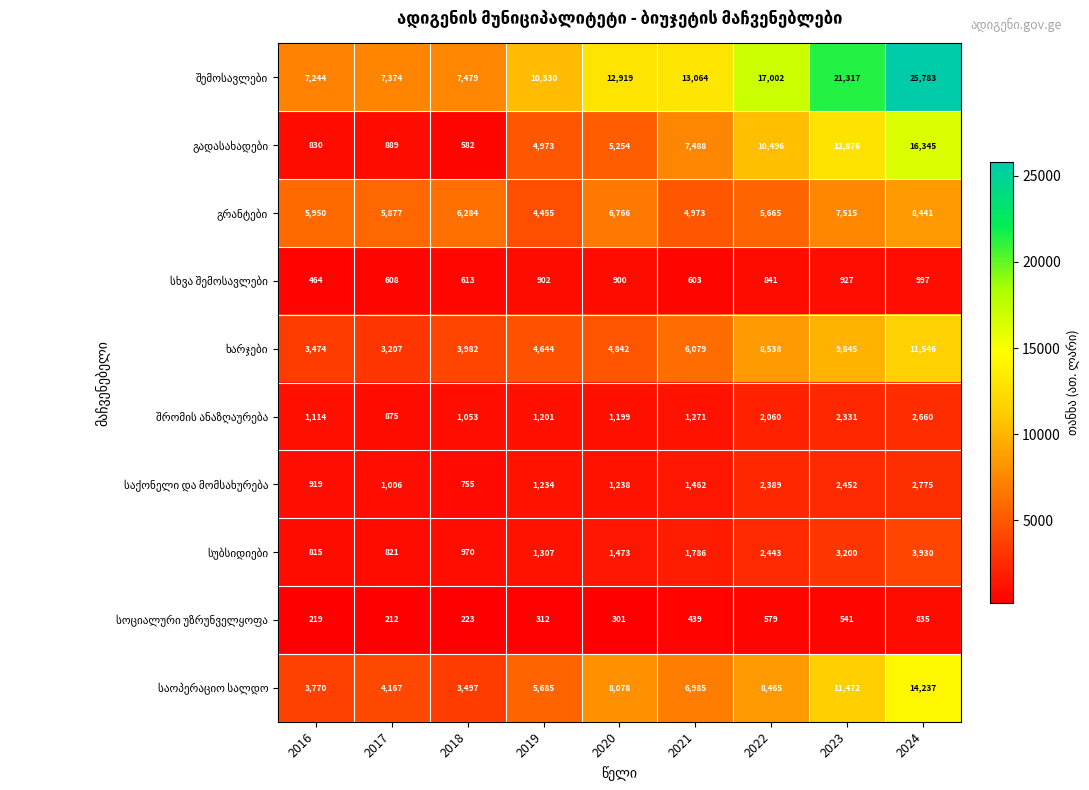

How many series are shown in this chart?

10